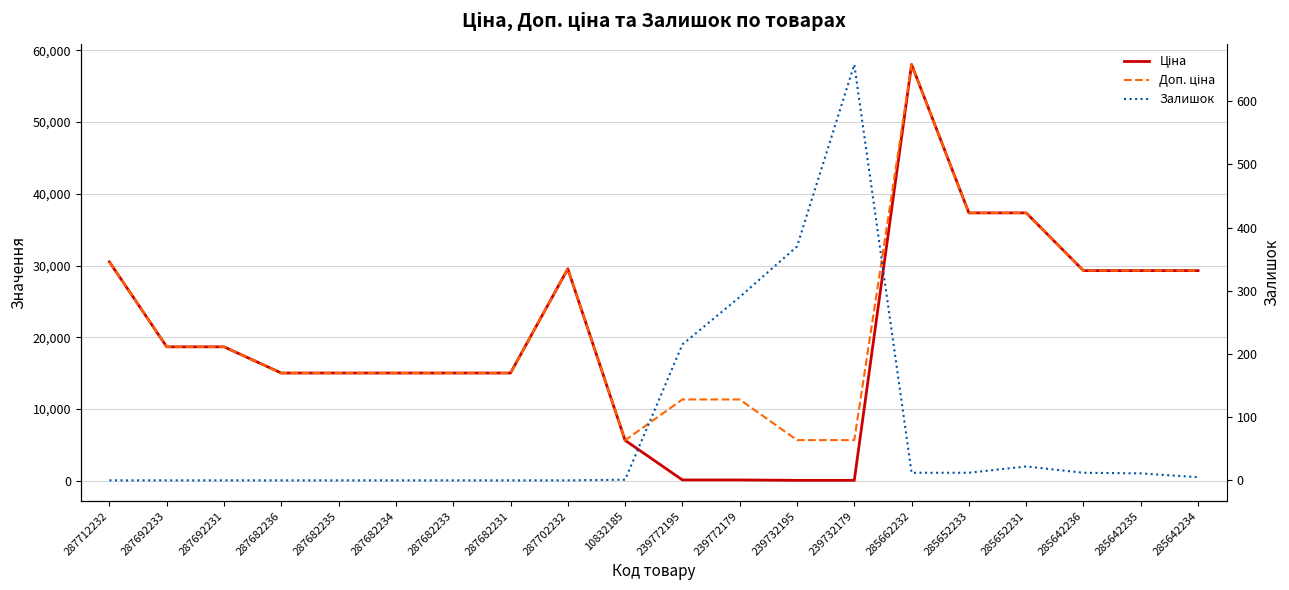

List the series in order of their peak value, lowest first.

Залишок, Ціна, Доп. ціна